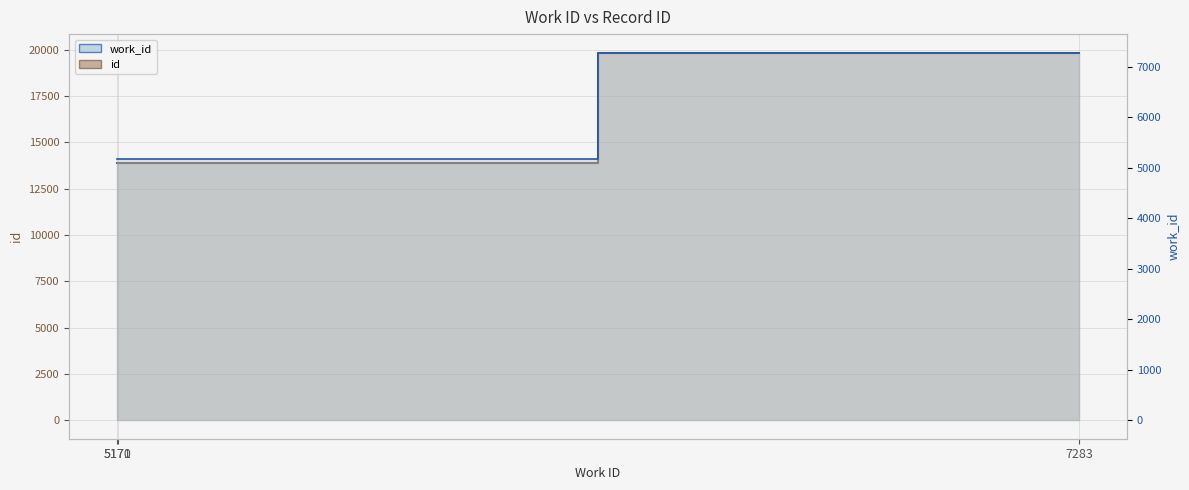

Is it true that work_id equals 7283 at 7283?

True